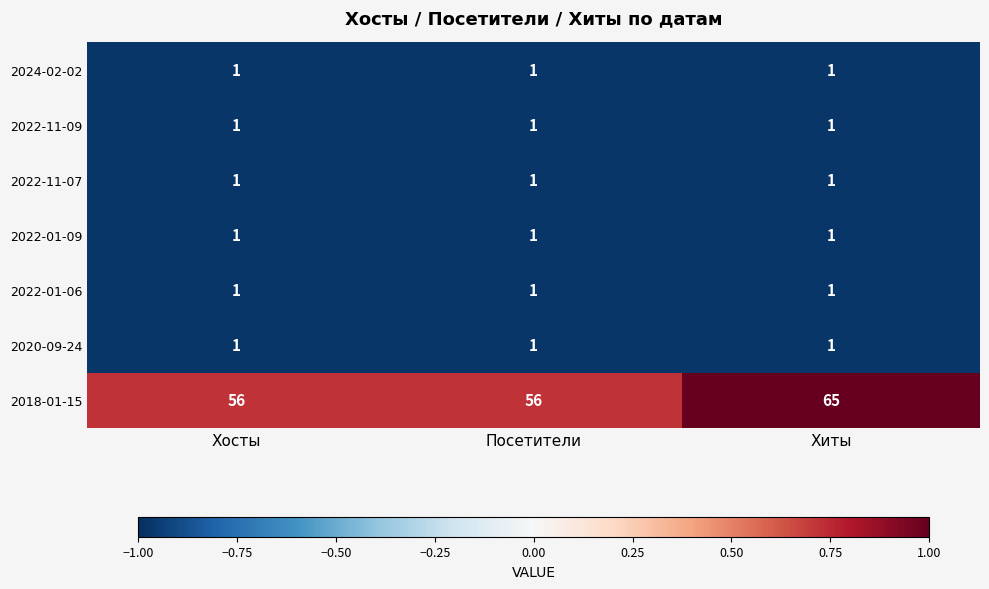

At which category is the sum across all series the highest?

Хиты